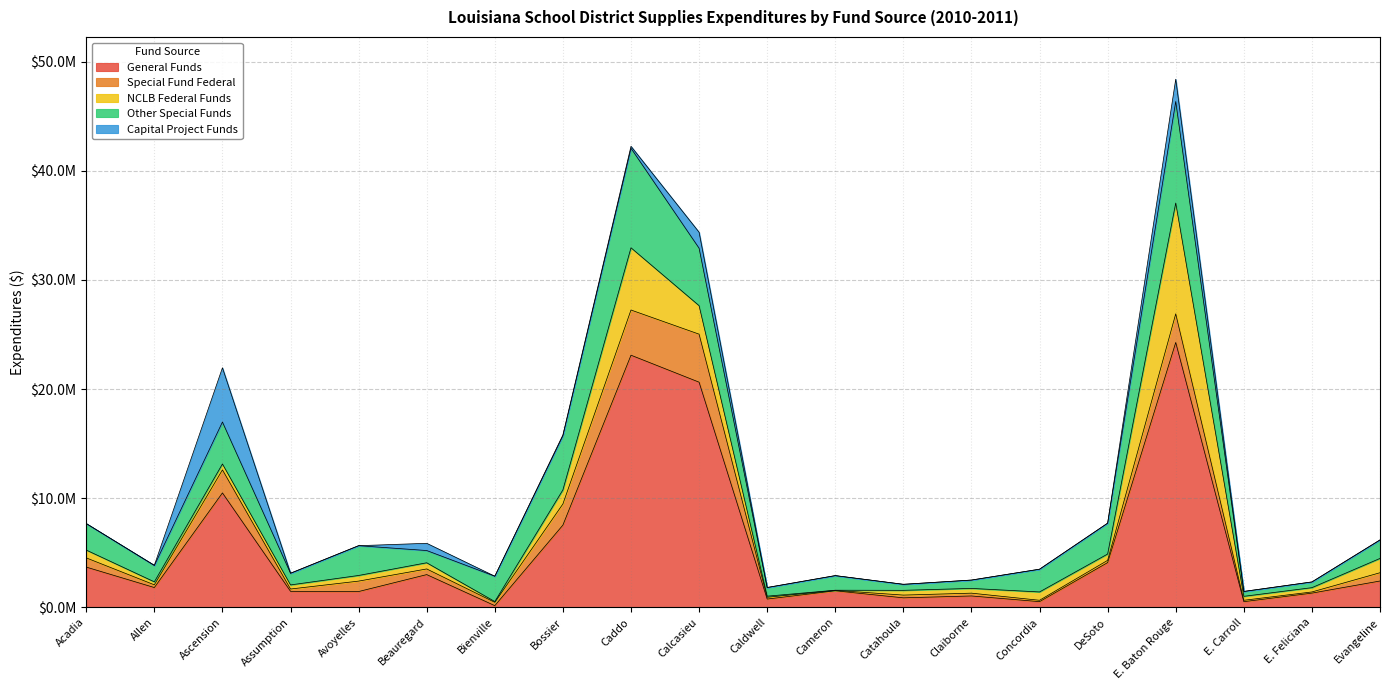

How many times do NCLB Federal Funds and General Funds cross each other?

2